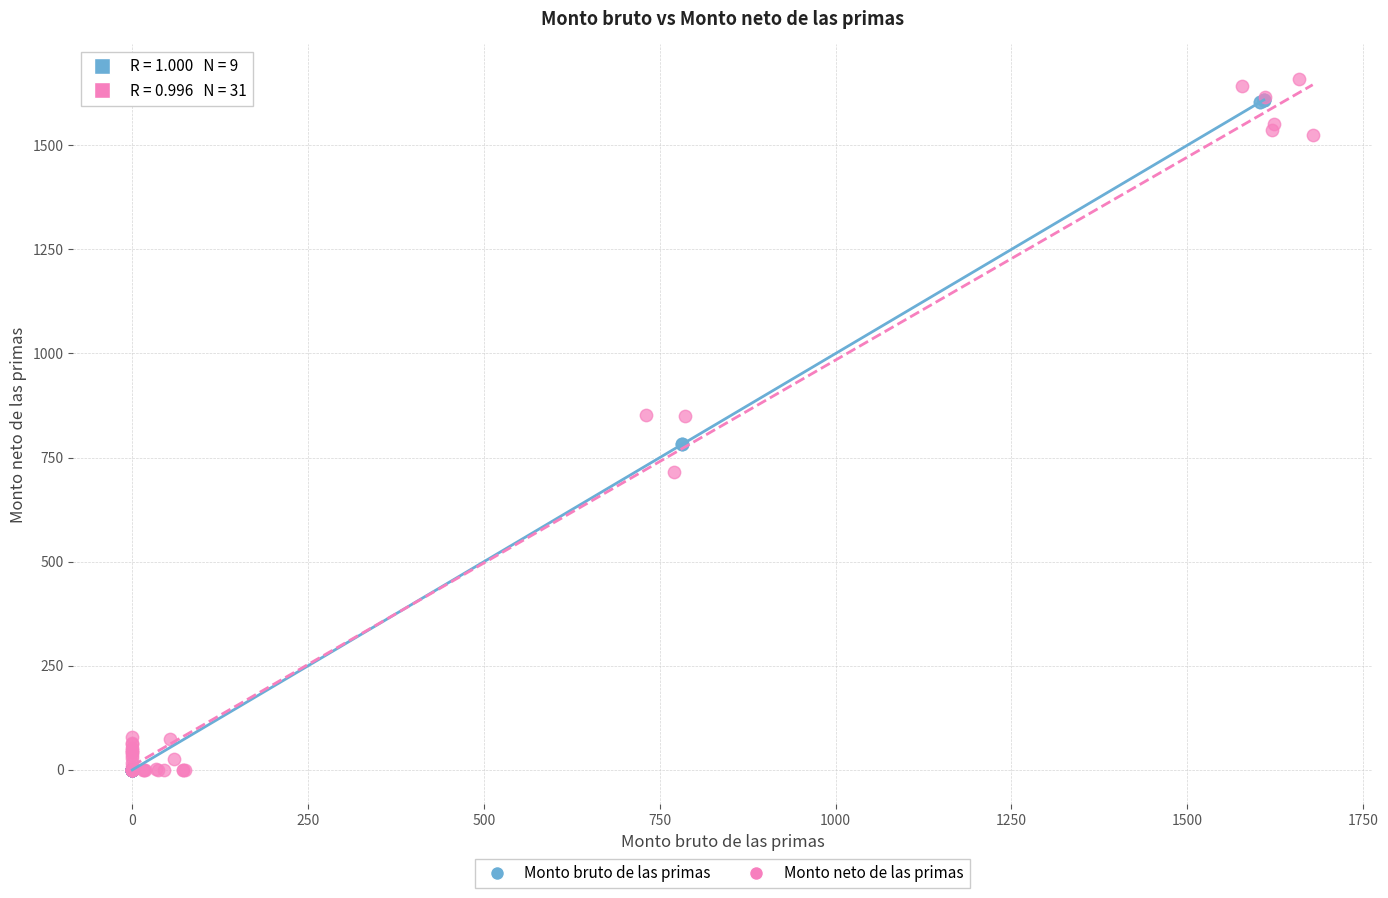

Which series reaches the maximum Y coordinate?

Monto neto de las primas